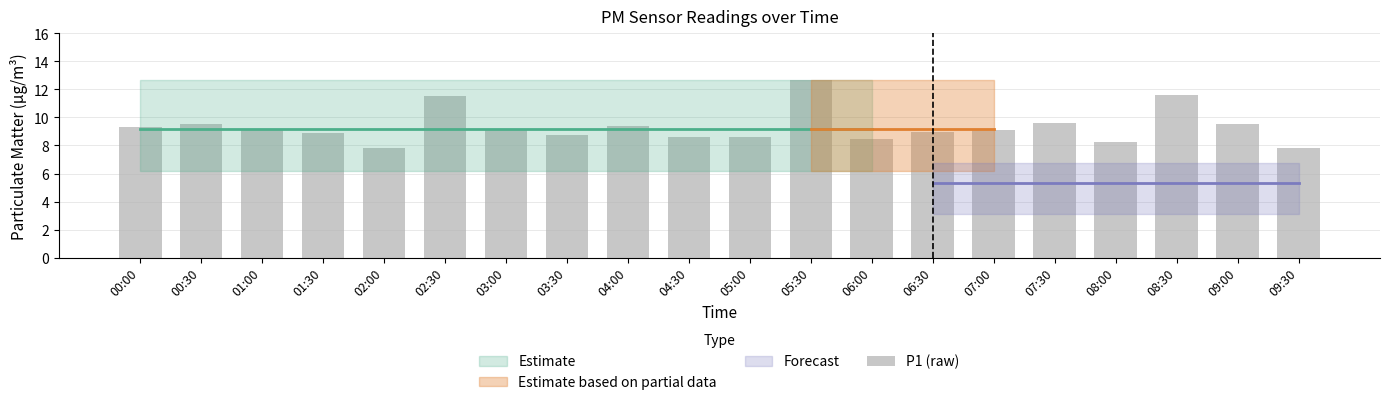

What is the smallest value displayed?

7.8